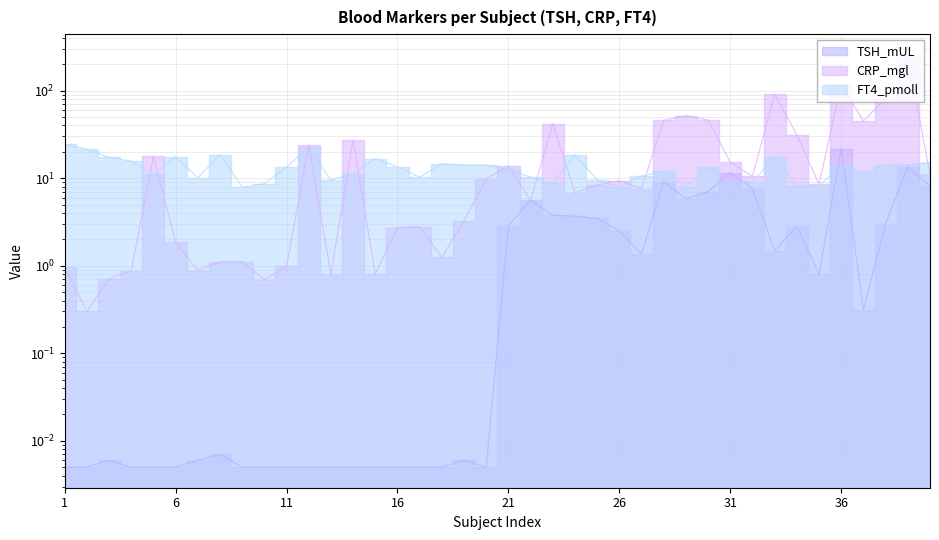

What is the sum of all TSH_mUL values?

116.0